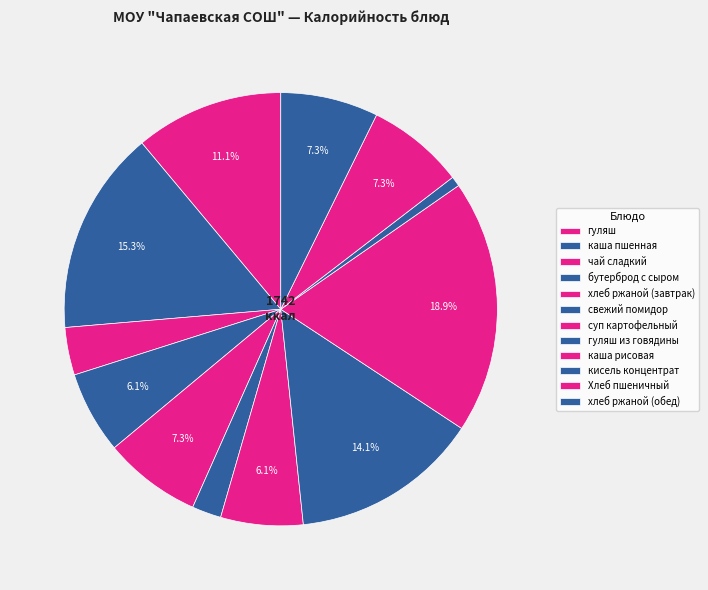

What is the largest slice in the pie chart?

каша рисовая